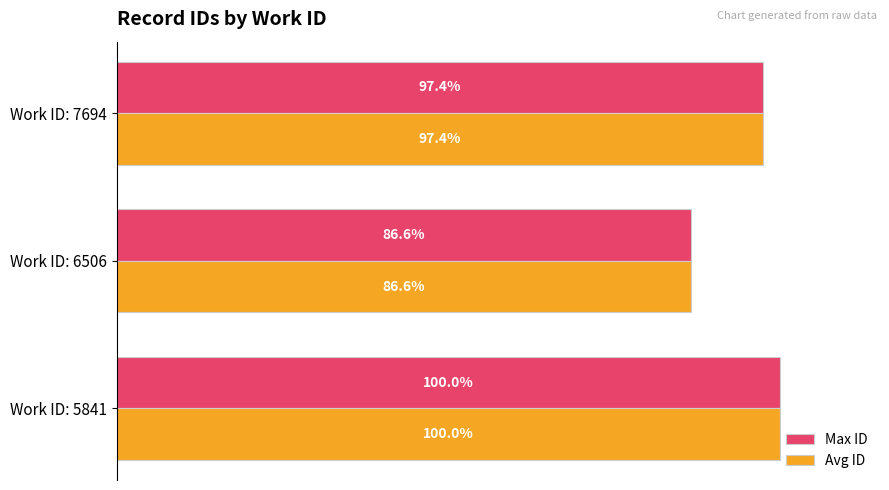

List the labels in order of Avg ID value, smallest first.

Work ID: 6506, Work ID: 7694, Work ID: 5841